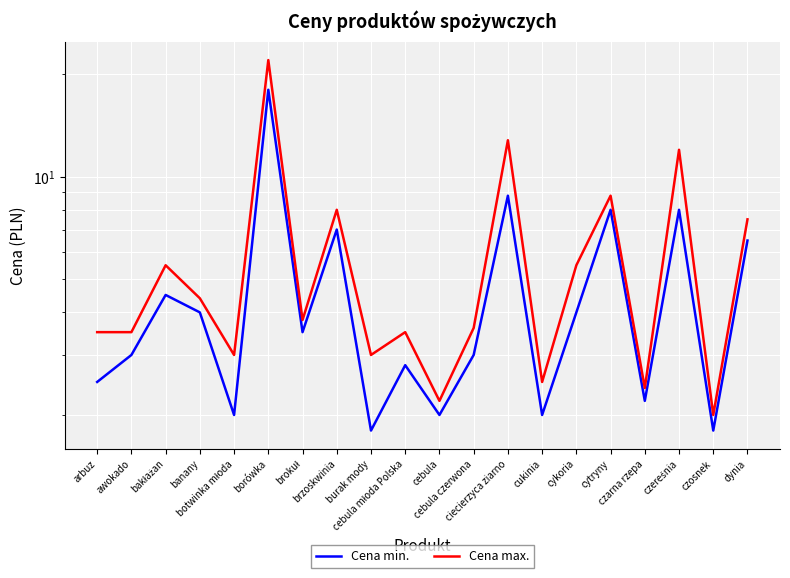

Reading right to left, transcribe all the data shown in this chart.

Cena min.: 6.5	1.8	8.0	2.2	8.0	4.0	2.0	8.8	3.0	2.0	2.8	1.8	7.0	3.5	18.0	2.0	4.0	4.5	3.0	2.5
Cena max.: 7.5	2.0	12.0	2.4	8.8	5.5	2.5	12.8	3.6	2.2	3.5	3.0	8.0	3.8	22.0	3.0	4.4	5.5	3.5	3.5